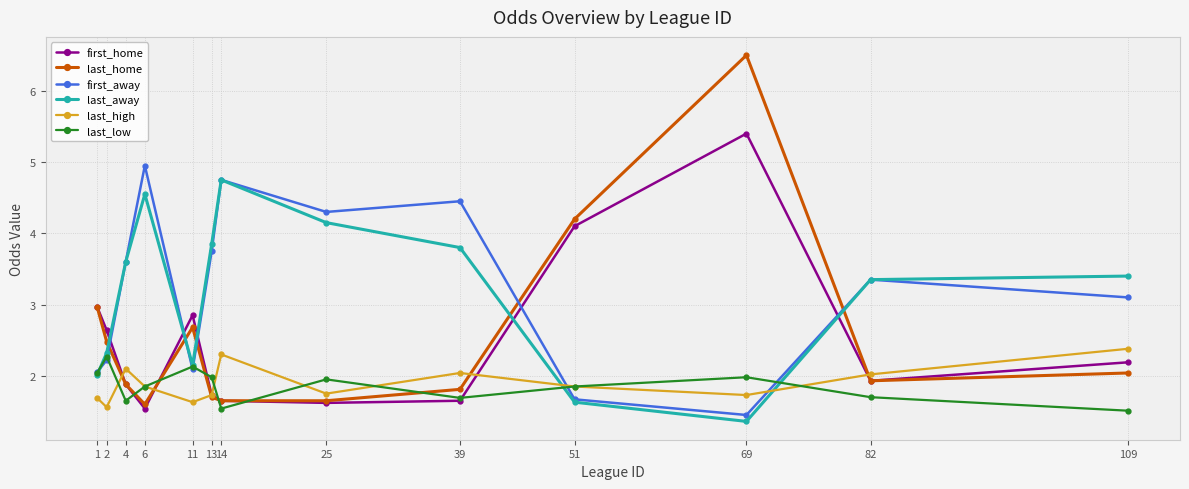

After their last crossing, which series has the higher values: first_away or last_high?

first_away